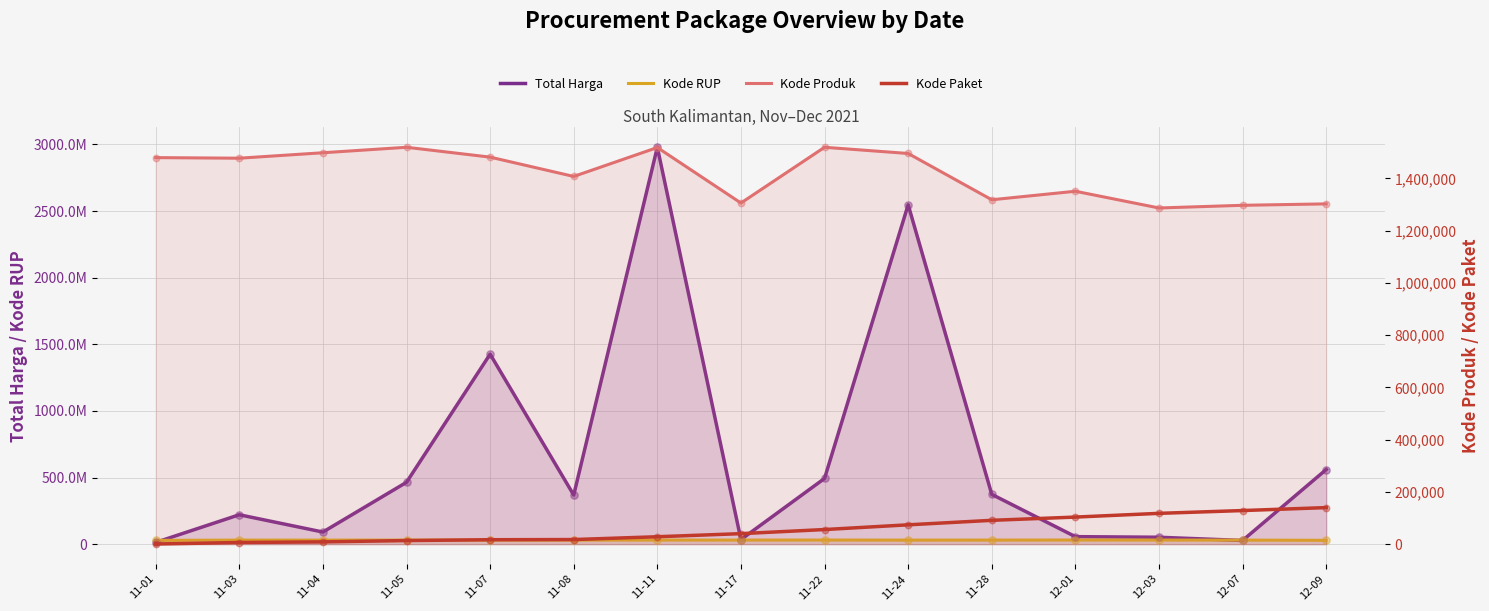

What is the total value across all series at 11-11?

3010858294